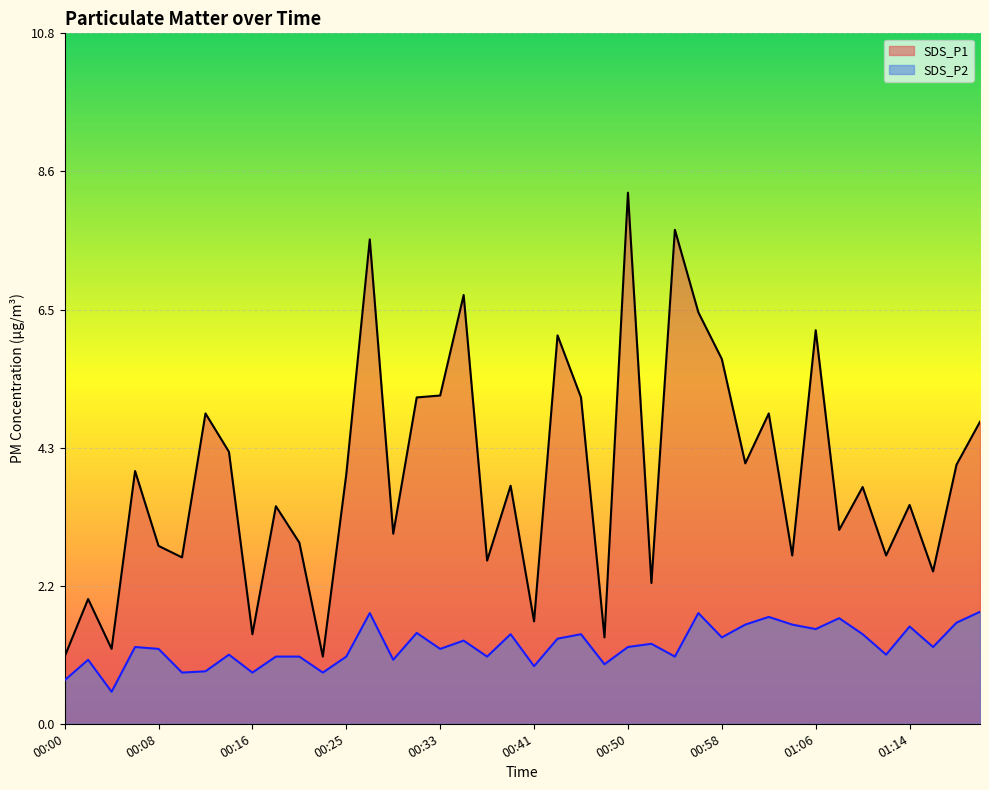

Rank the series at 01:00 from highest to lowest value.

SDS_P1, SDS_P2